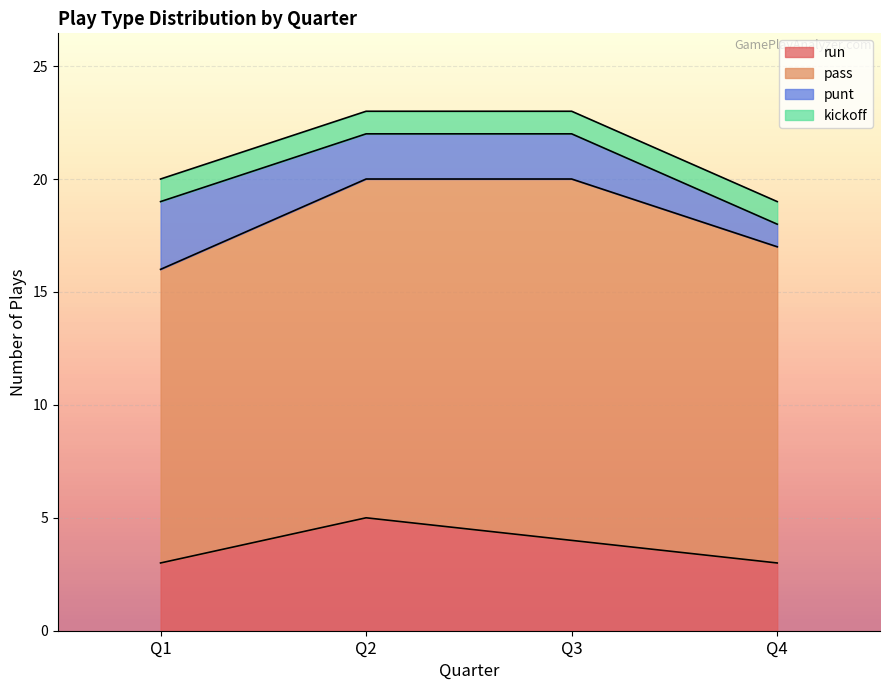

True or false: pass and run cross at least once.

False